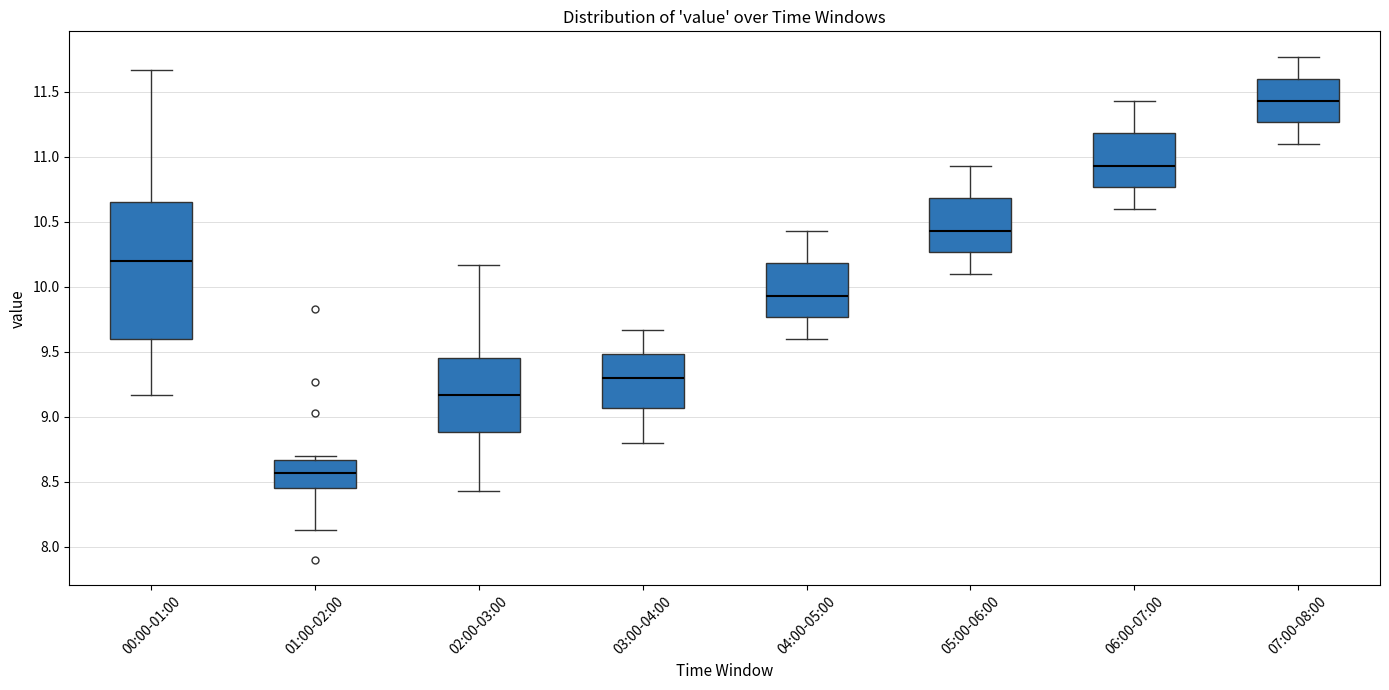

Where does the upper whisker of the box for 00:00-01:00 end on the y-axis? The values are not printed on the chart, so give them approximately, as read against the axis.

11.65